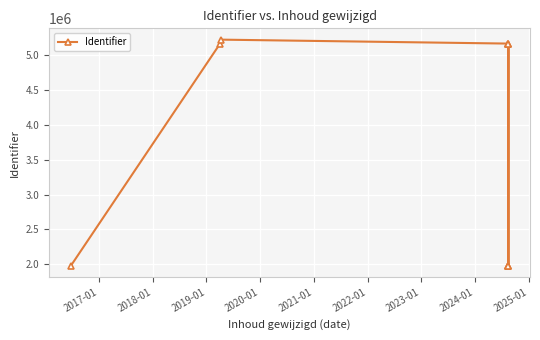

How many lines are shown in the chart?

1